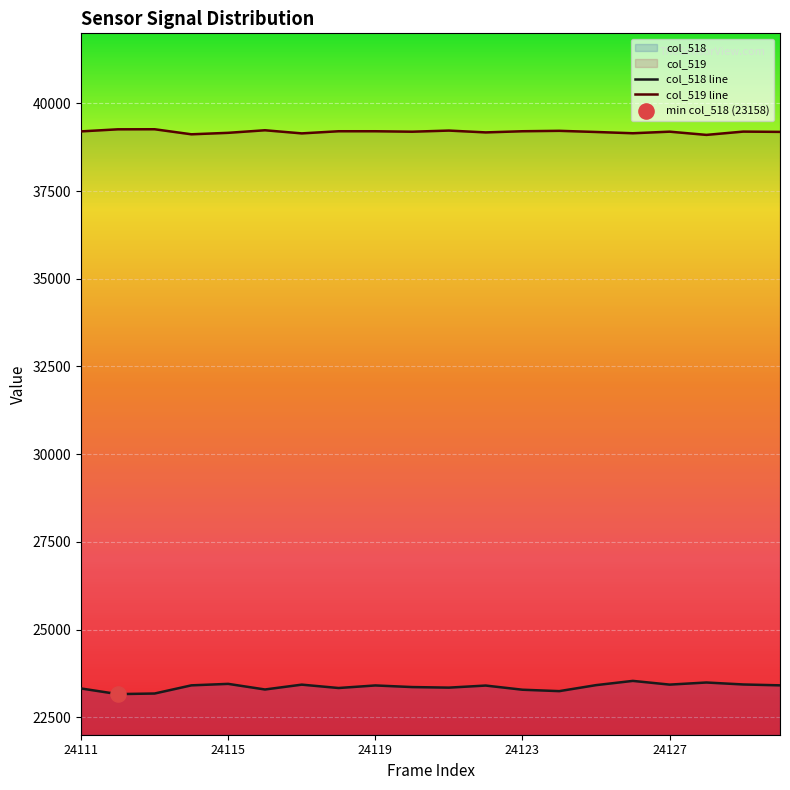

Which series has the widest spread of Y values?

col_518